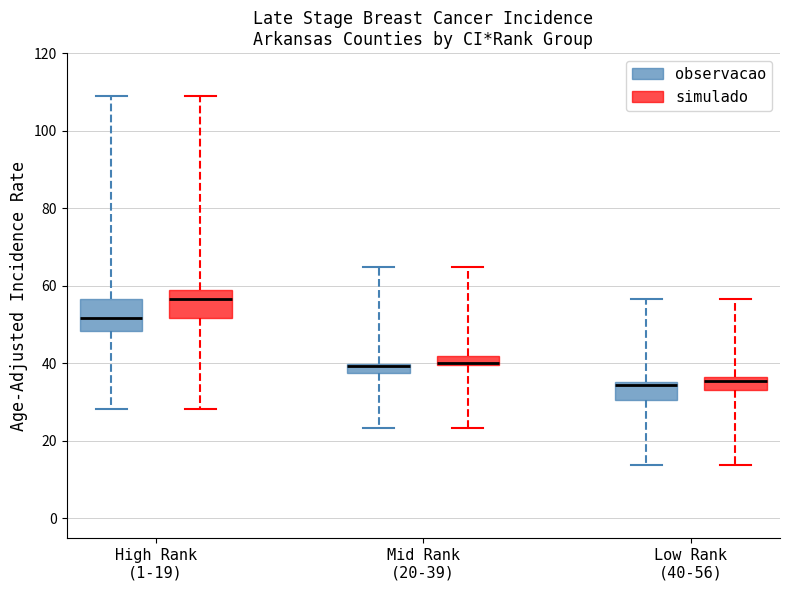

Where is the lower edge of the box for Low Rank (40-56) (observacao) on the y-axis? The values are not printed on the chart, so give them approximately, as read against the axis.

30